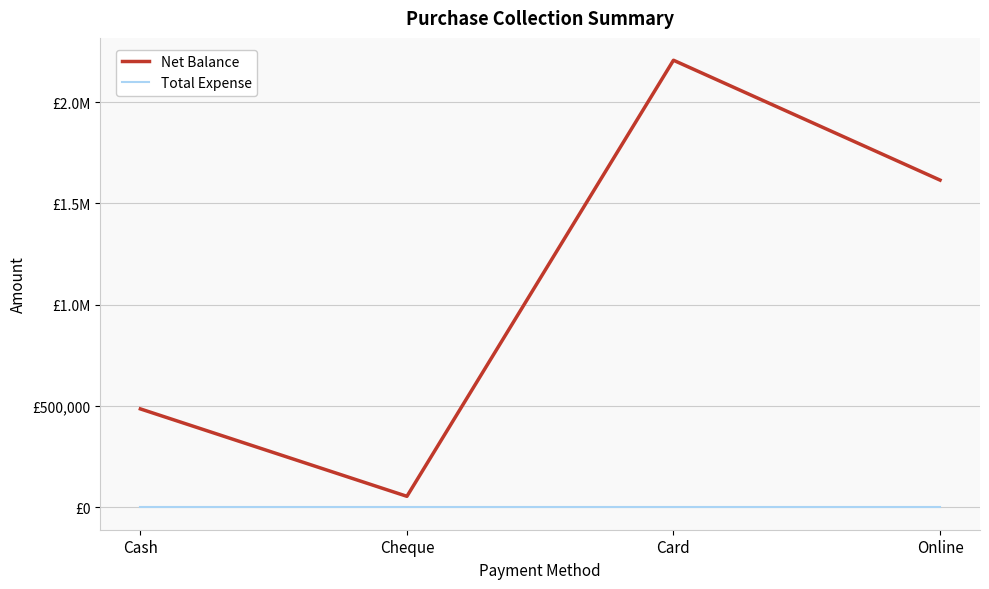

What is the sum of all Net Balance values?

4361676